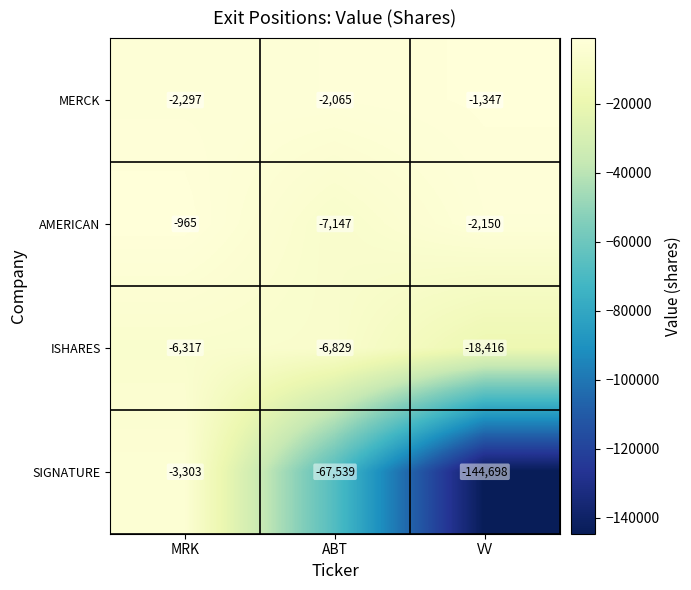

At which label does SIGNATURE reach its peak?

MRK